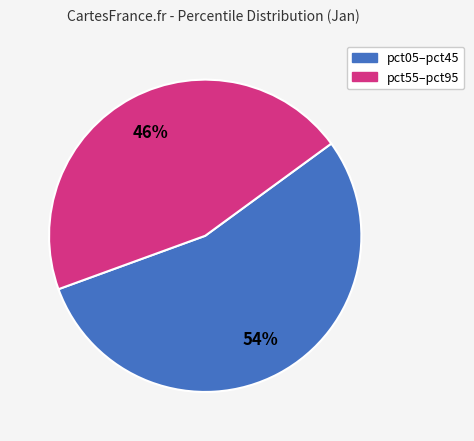

Is there a majority slice in this chart?

Yes